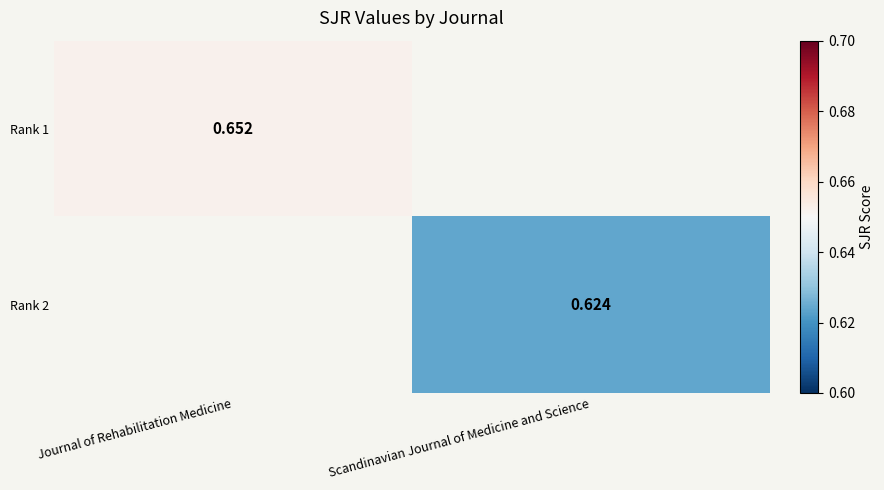

At which label does Rank 2 reach its peak?

Journal of Rehabilitation Medicine